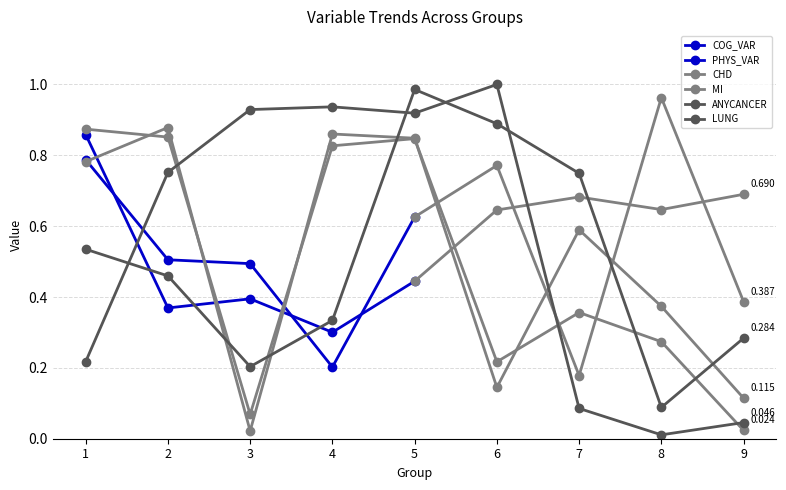

How many intersections are there between MI and ANYCANCER?

5